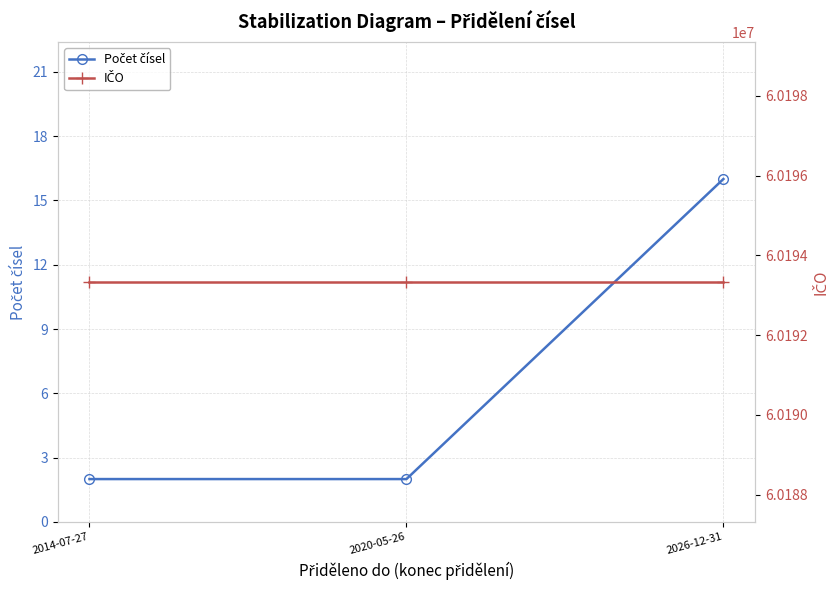

What is the average value of the IČO series?

60193336